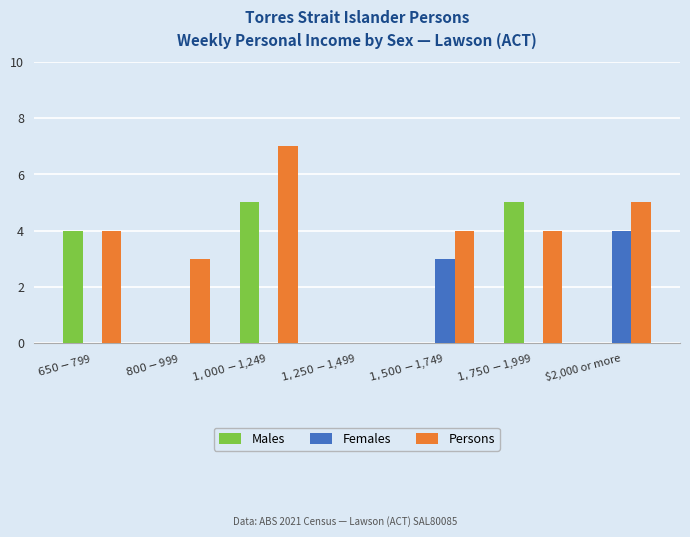

Which series has the largest range (max minus min)?

Persons